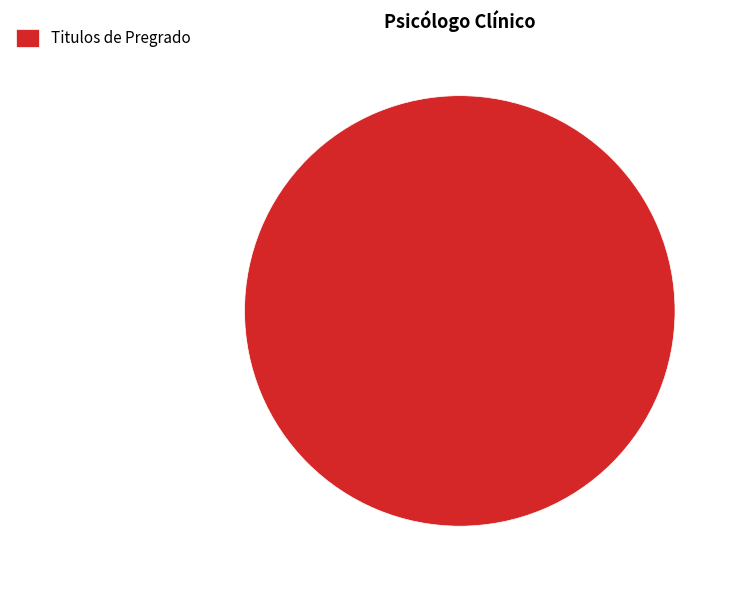

True or false: Titulos de Pregrado accounts for 100% of the total.

True